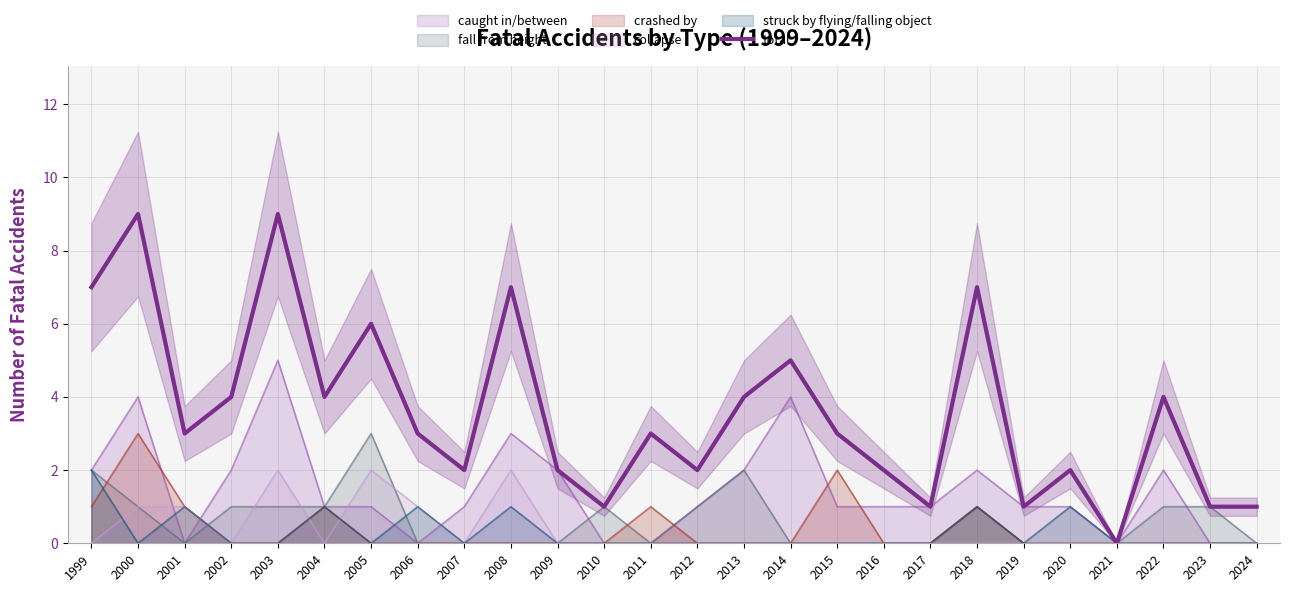

True or false: the data shows 15 at 2003.

False